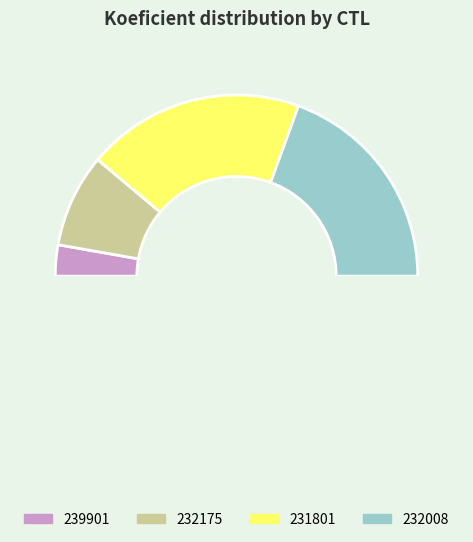

Rank the categories by value from lowest to highest.

239901, 232175, 231801, 232008